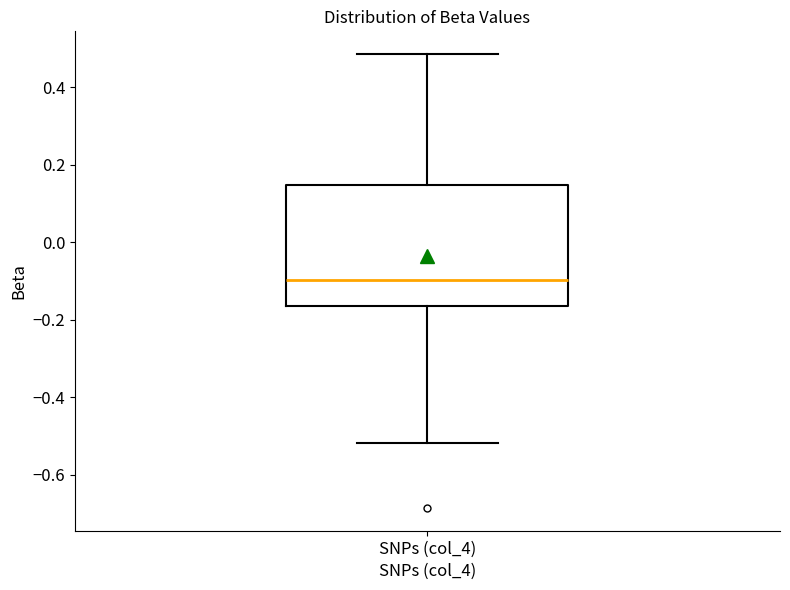

Where does the upper whisker of the box for SNPs (col_4) end on the y-axis? The values are not printed on the chart, so give them approximately, as read against the axis.

0.48